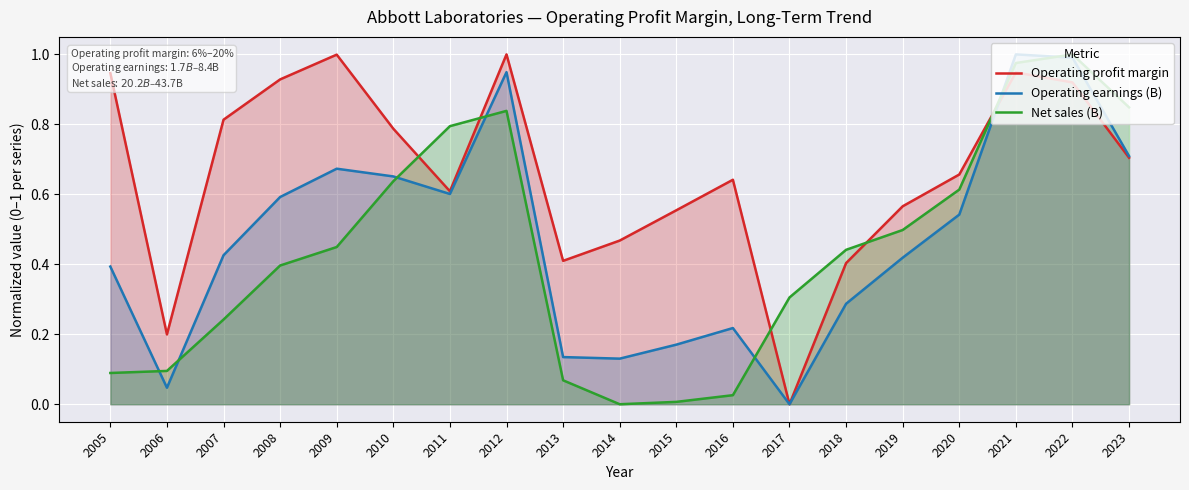

True or false: Operating earnings (B) has more than 0 points higher than both neighbors.

True